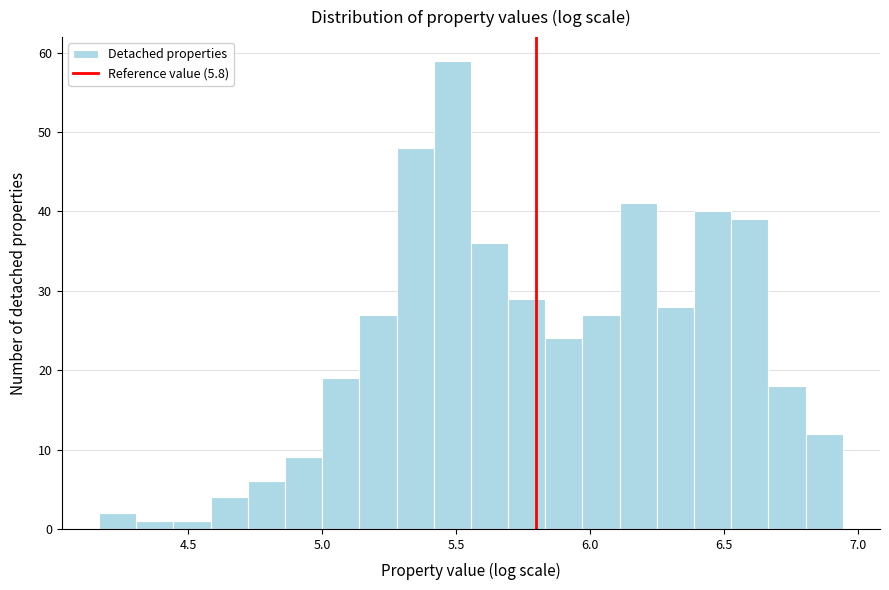

Around what value on the x-axis is the tallest bar? Give the approximate position of its centre, as read against the axis.

5.50